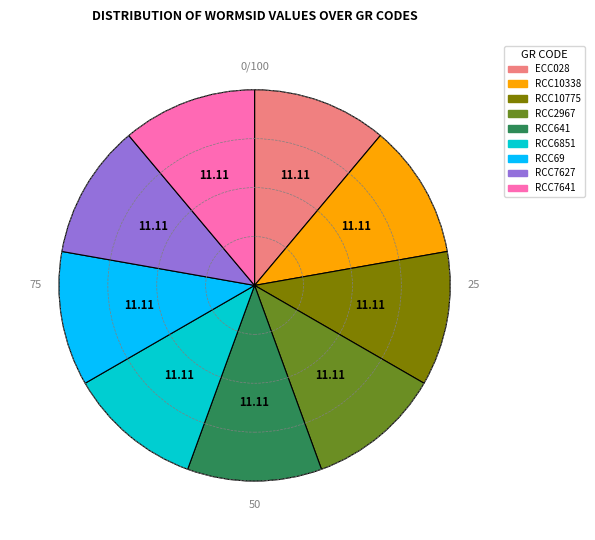

Combined, do RCC10338 and RCC6851 account for over 50%?

No